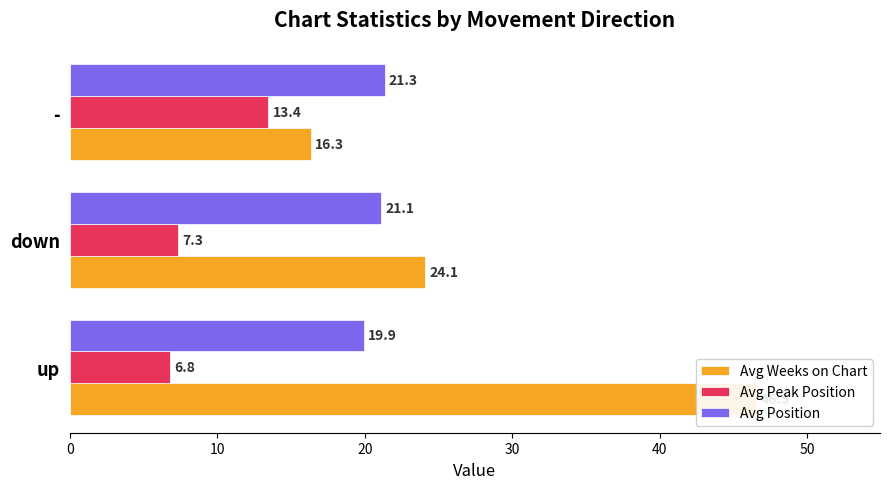

What is the value of the Avg Position bar at the 1st from the left?

19.9